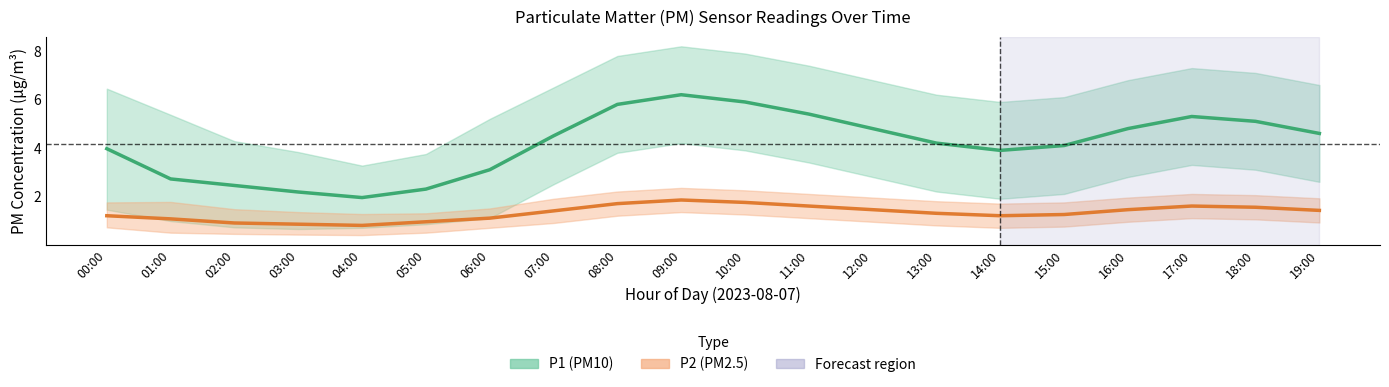

Reading left to right, list all the values displayed in this chart.

P1 (PM10): 00:00=4.0	01:00=2.7	02:00=2.5	03:00=2.2	04:00=1.9	05:00=2.3	06:00=3.1	07:00=4.5	08:00=5.8	09:00=6.2	10:00=5.9	11:00=5.4	12:00=4.8	13:00=4.2	14:00=3.9	15:00=4.1	16:00=4.8	17:00=5.3	18:00=5.1	19:00=4.6
P2 (PM2.5): 00:00=1.2	01:00=1.1	02:00=0.9	03:00=0.8	04:00=0.8	05:00=0.9	06:00=1.1	07:00=1.4	08:00=1.7	09:00=1.9	10:00=1.8	11:00=1.6	12:00=1.4	13:00=1.3	14:00=1.2	15:00=1.2	16:00=1.4	17:00=1.6	18:00=1.6	19:00=1.4